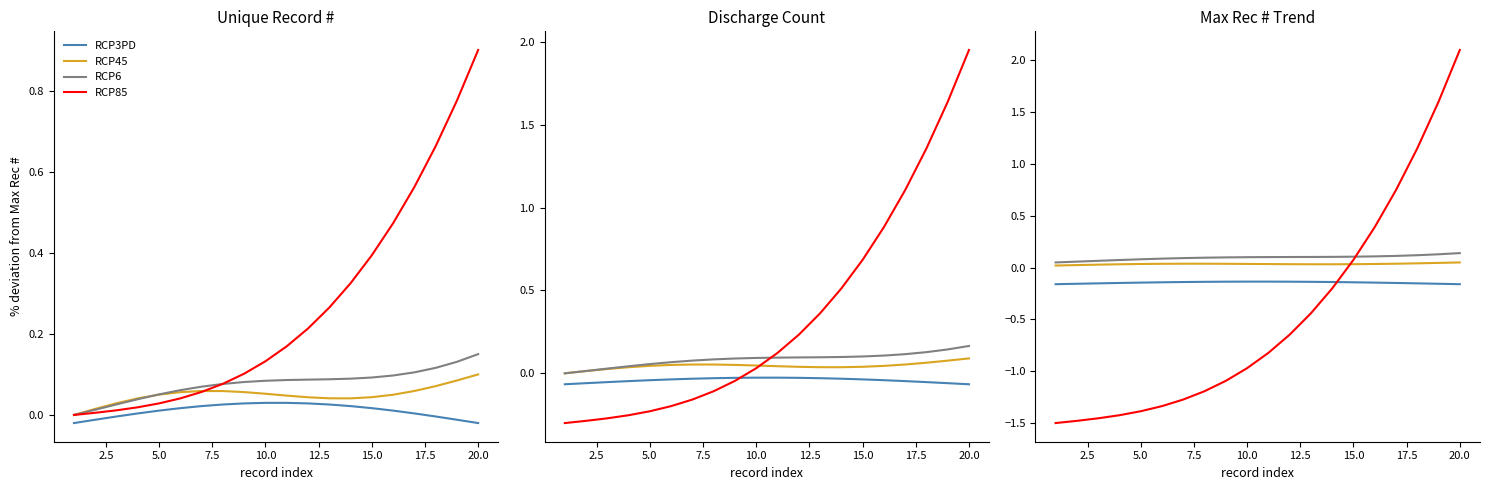

True or false: RCP6 has a value of 0.1 at 5.0.

True